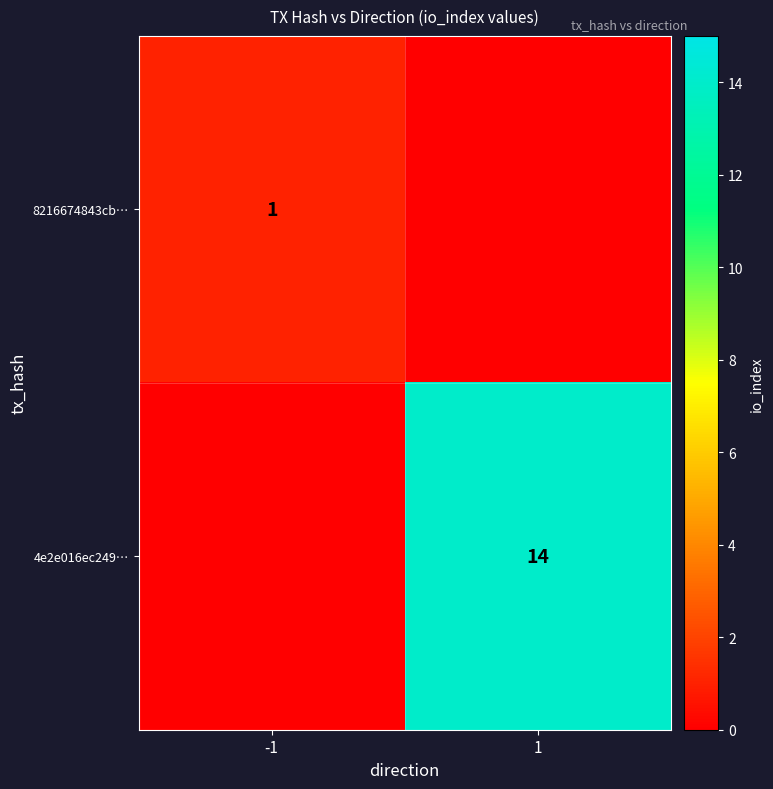

Between -1 and 1, which is larger?

-1